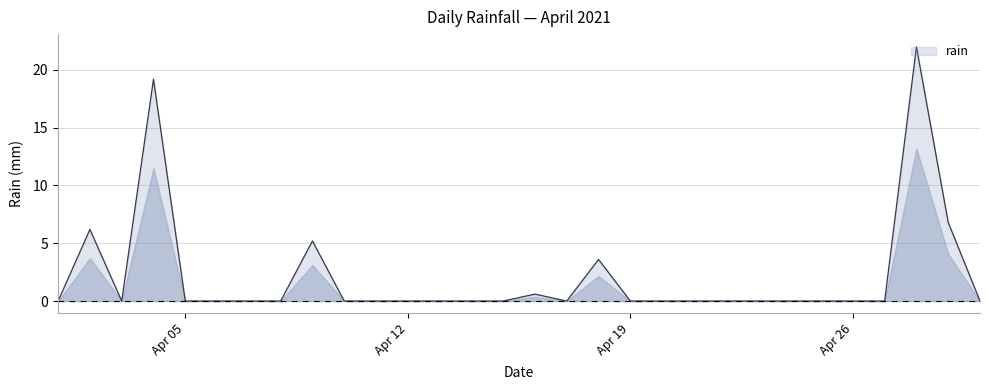

What is the greatest value displayed?

22.0